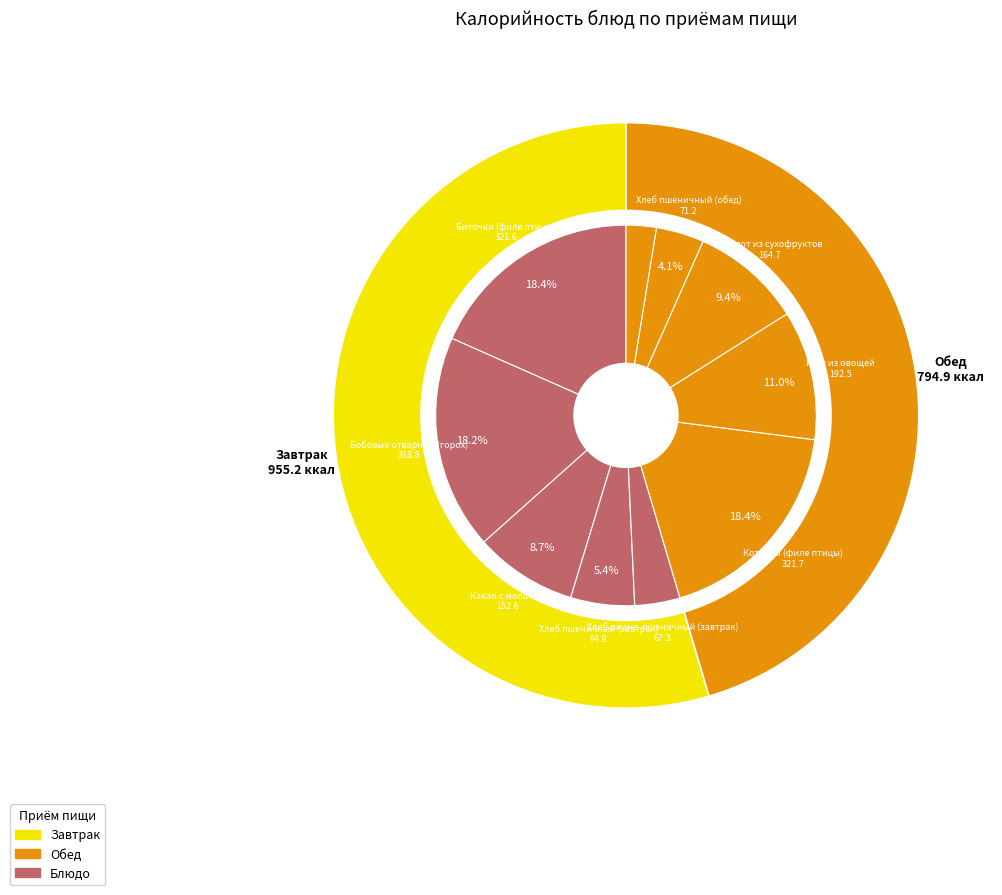

Count the number of slices in the pie.

10